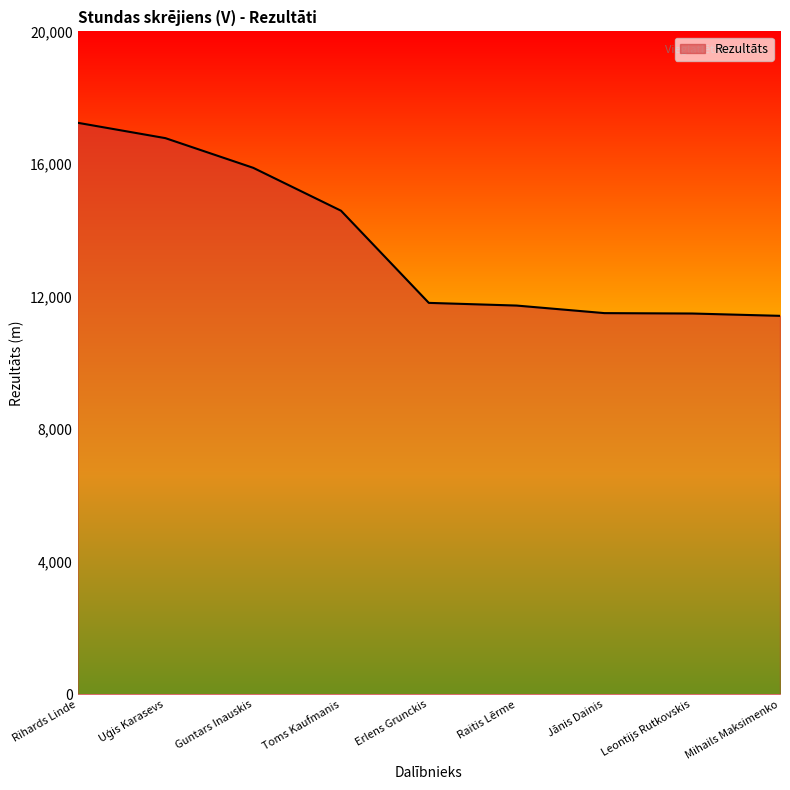

The chart shows a value of 11811 at Erlens Grunckis. True or false?

True